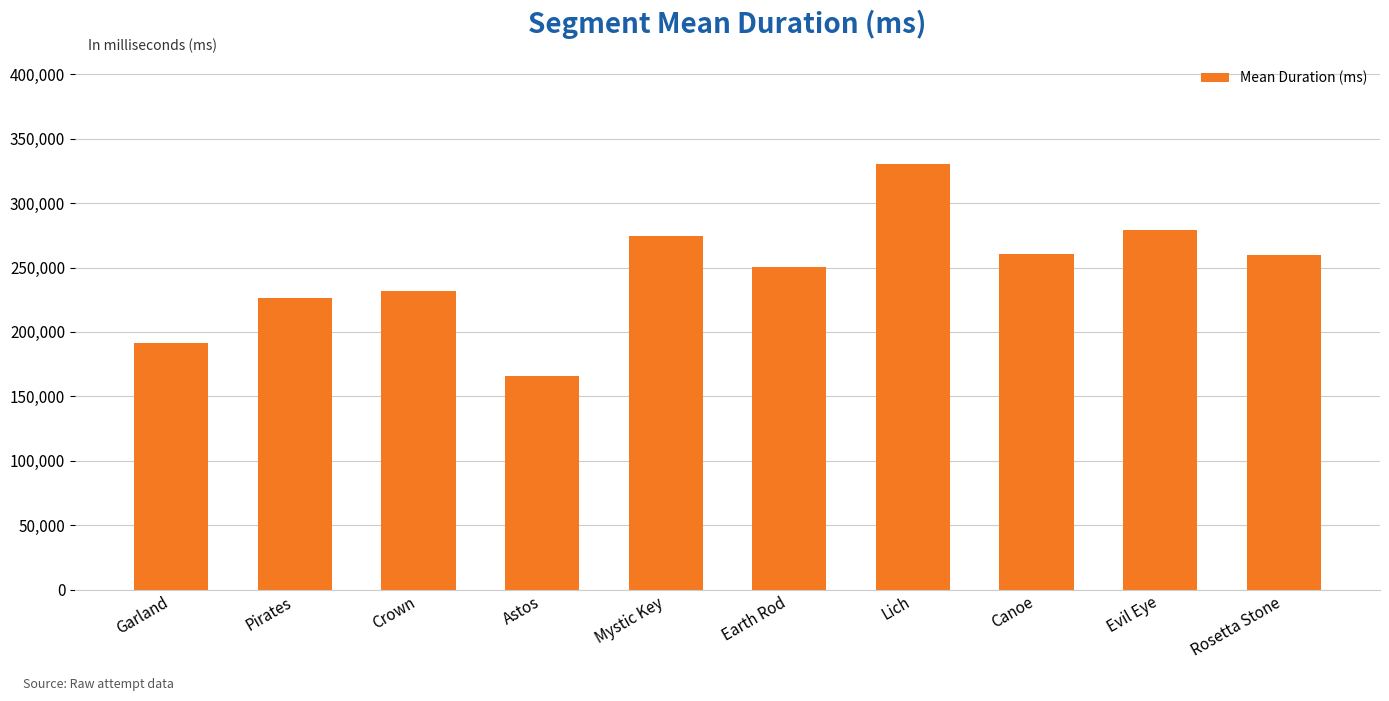

At which label does the data first exceed 259920?

Mystic Key